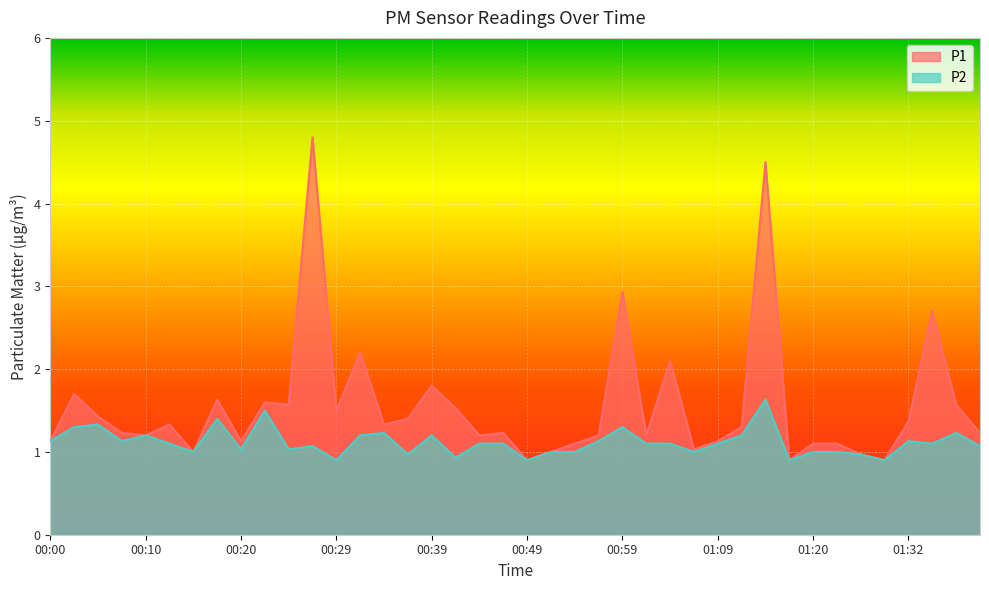

Which series has the largest total across all categories?

P1